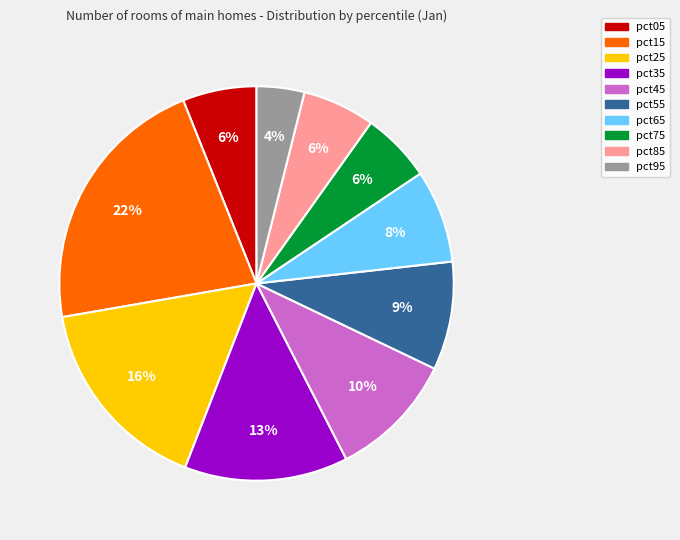

To the nearest percent, what is the combined percentage of pct25 and pct95?

20%